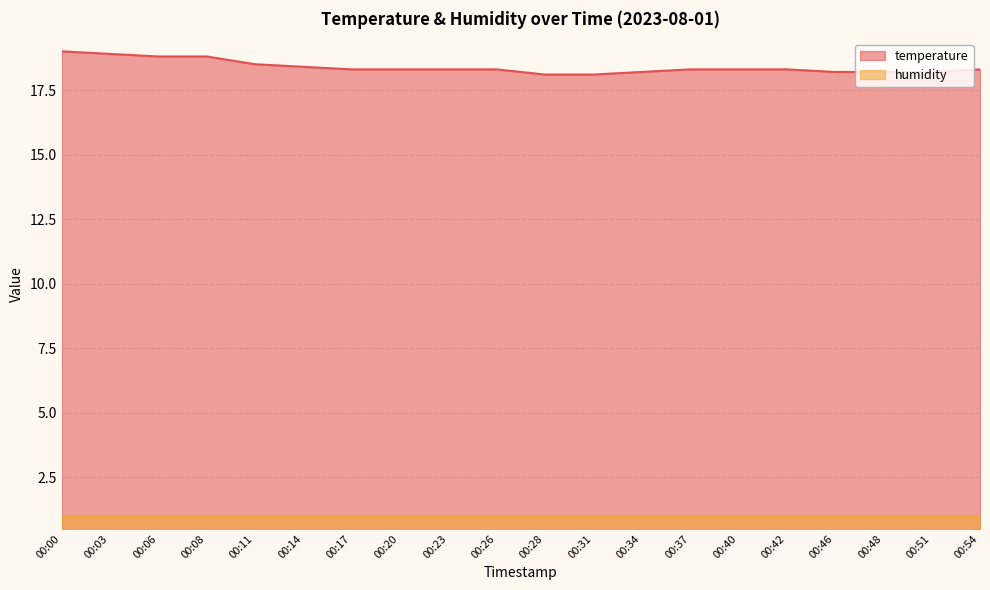

True or false: there are more than 1 points higher than both neighbors.

False